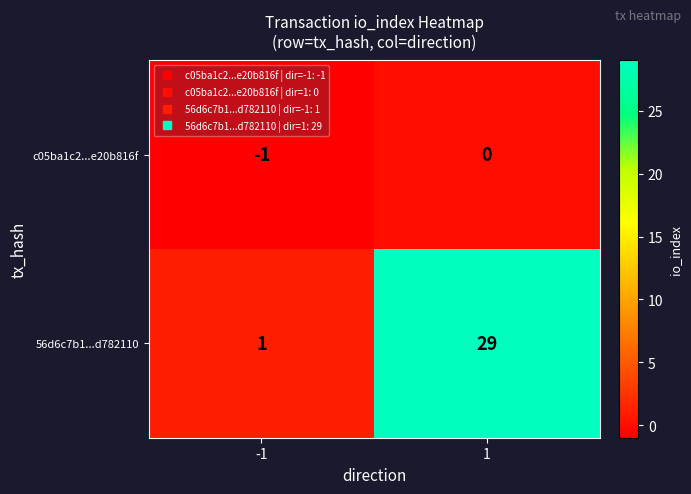

What is the difference between the maximum and minimum values in the 56d6c7b1...d782110 series?

28